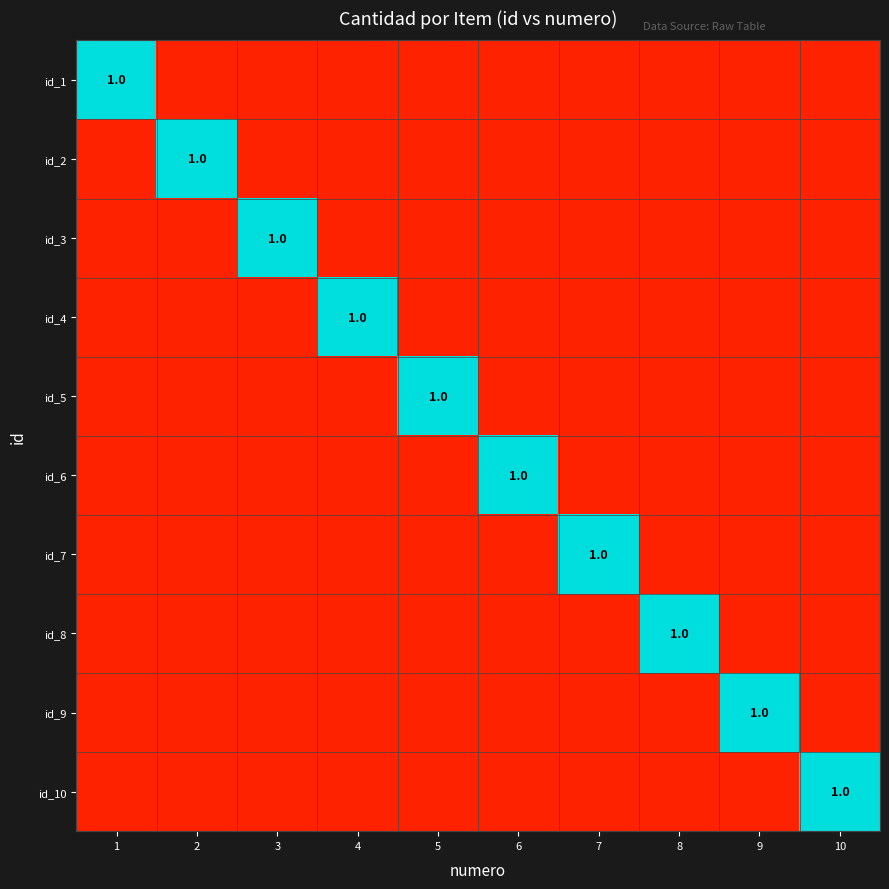

The value of id_1 at 1 is 2. True or false?

False